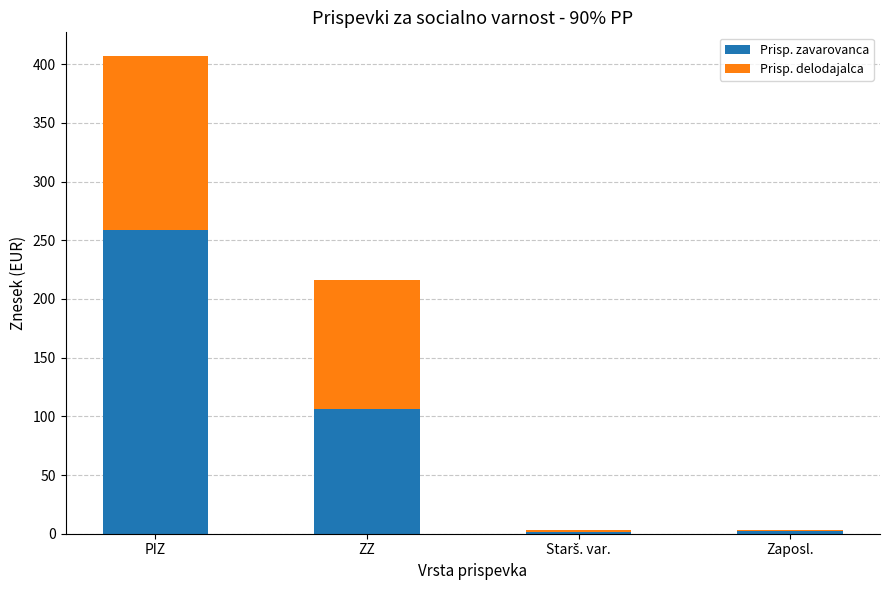

What is the highest value of the Prisp. zavarovanca series?

258.9